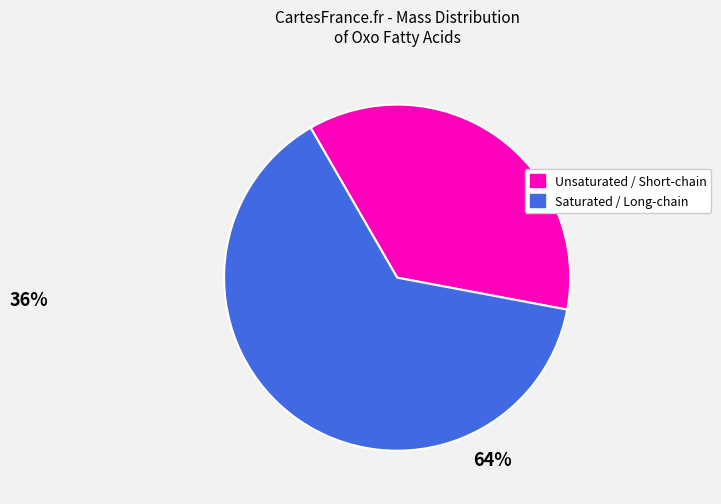

Is there a majority slice in this chart?

Yes